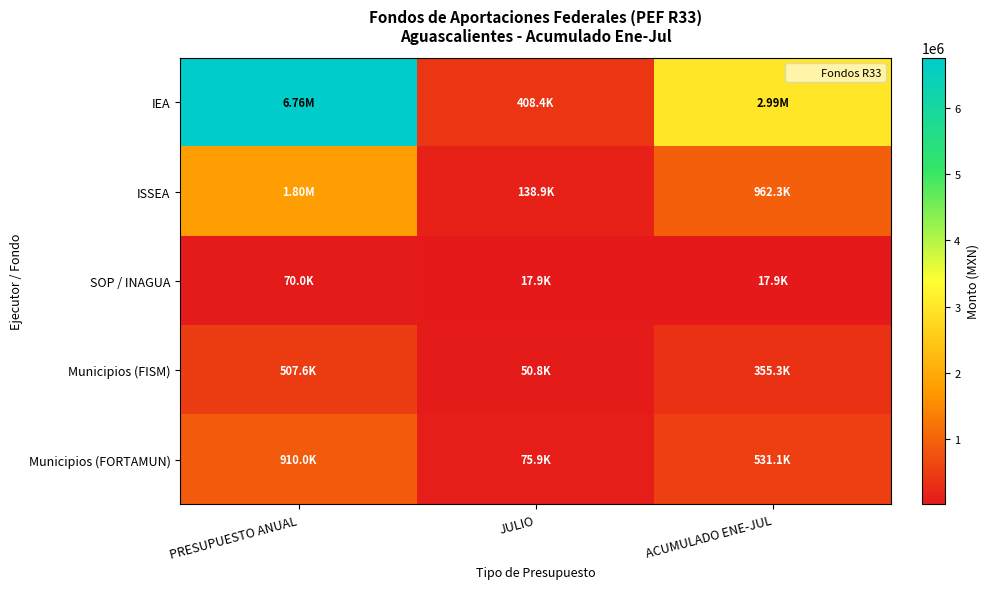

What is the total value across all series at ACUMULADO ENE-JUL?

4858795.0